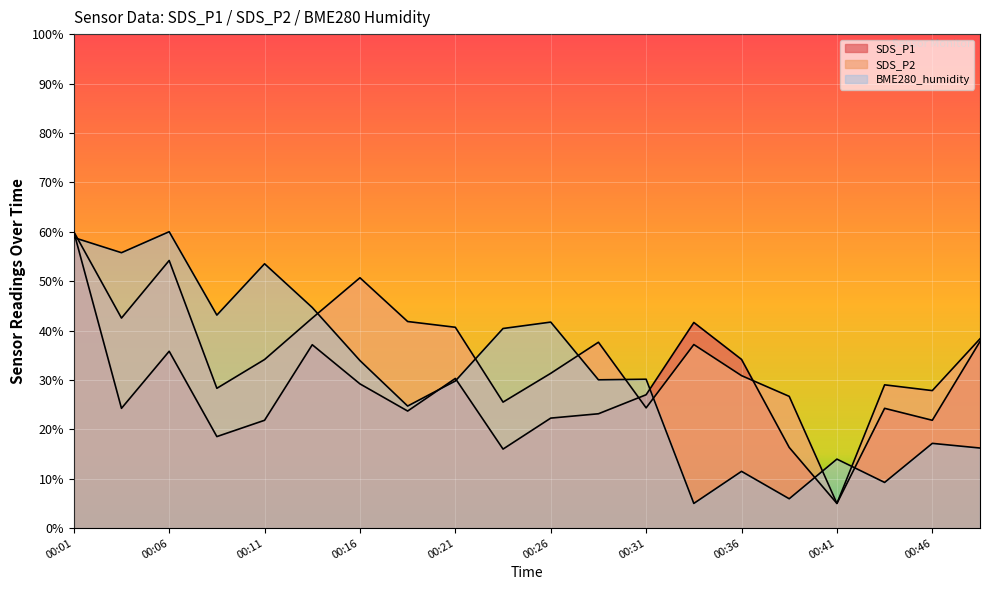

What are all the series names shown in the legend?

SDS_P1, SDS_P2, BME280_humidity